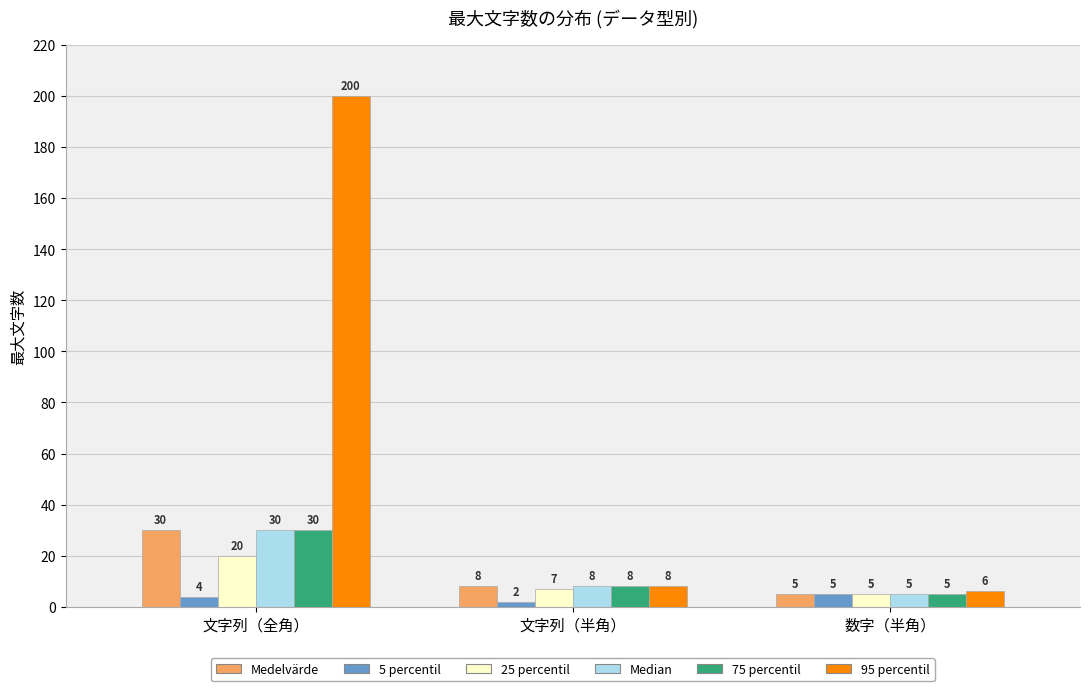

Reading left to right, list all the values displayed in this chart.

Medelvärde: 文字列（全角）=30	文字列（半角）=8	数字（半角）=5
5 percentil: 文字列（全角）=4	文字列（半角）=2	数字（半角）=5
25 percentil: 文字列（全角）=20	文字列（半角）=7	数字（半角）=5
Median: 文字列（全角）=30	文字列（半角）=8	数字（半角）=5
75 percentil: 文字列（全角）=30	文字列（半角）=8	数字（半角）=5
95 percentil: 文字列（全角）=200	文字列（半角）=8	数字（半角）=6